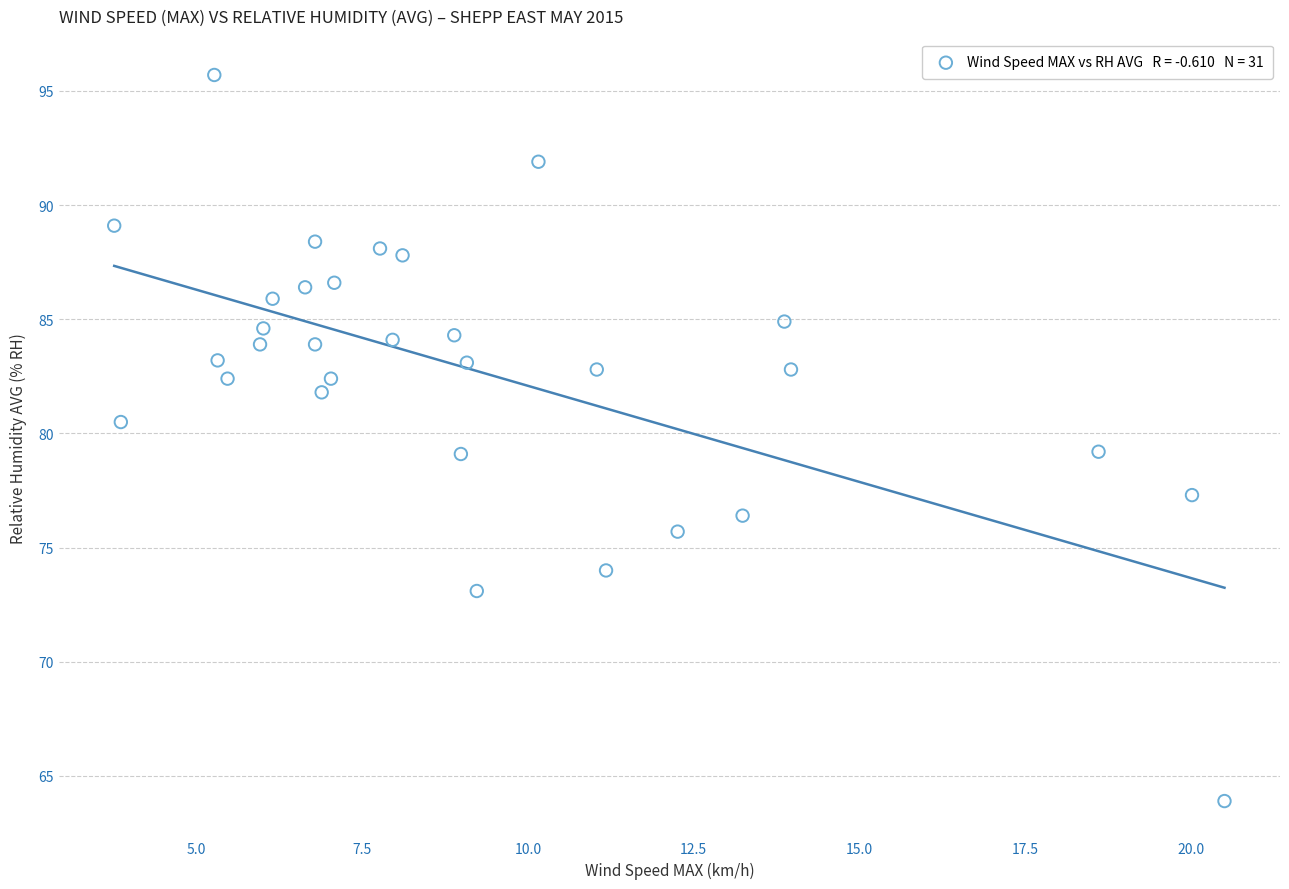

What is the range of X values (max minus min)?

16.8